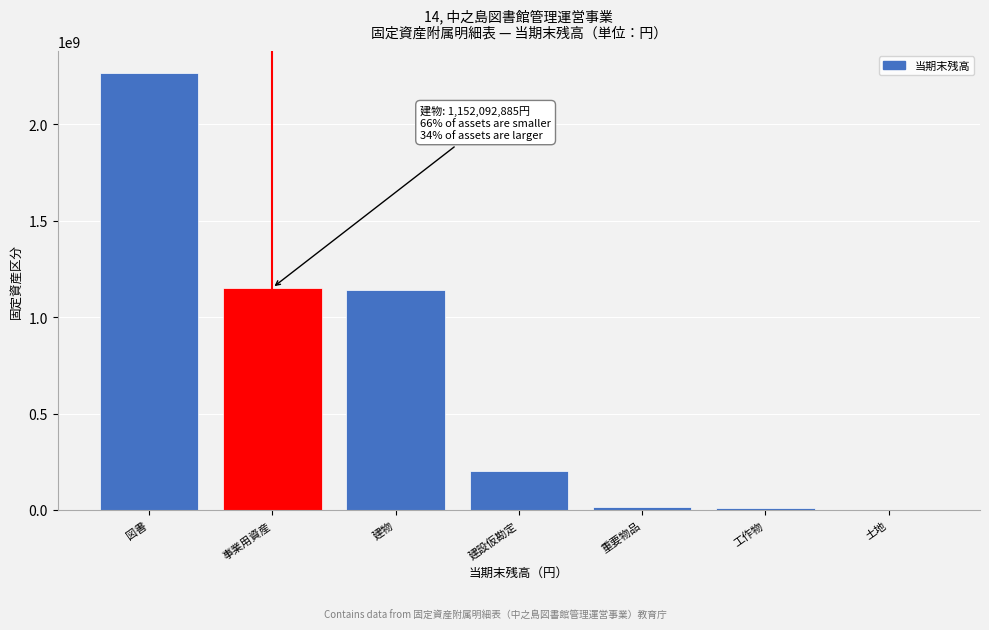

The value at 図書 is 3278627631. True or false?

False